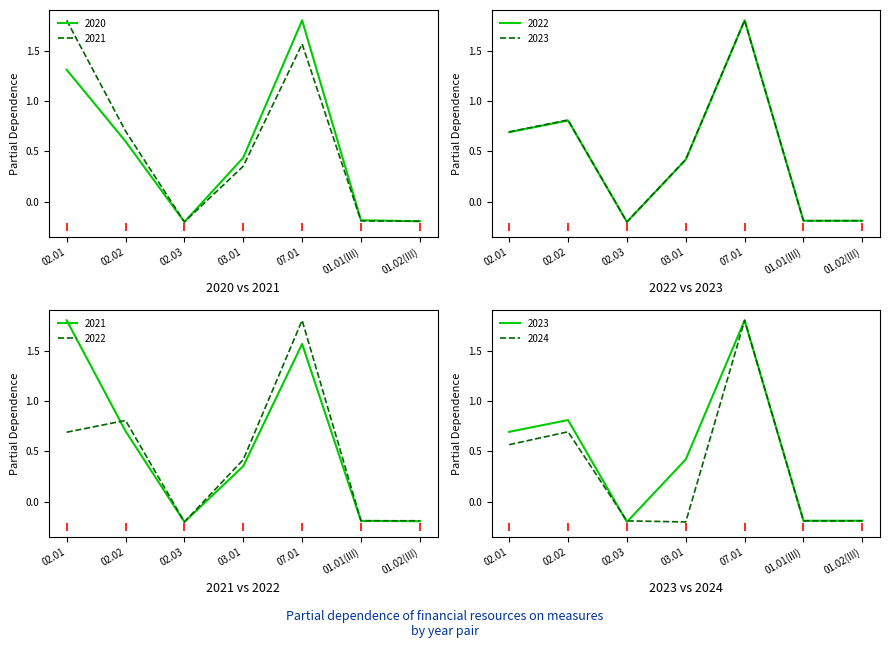

What is the label of the 6th point from the left?

01.01(III)